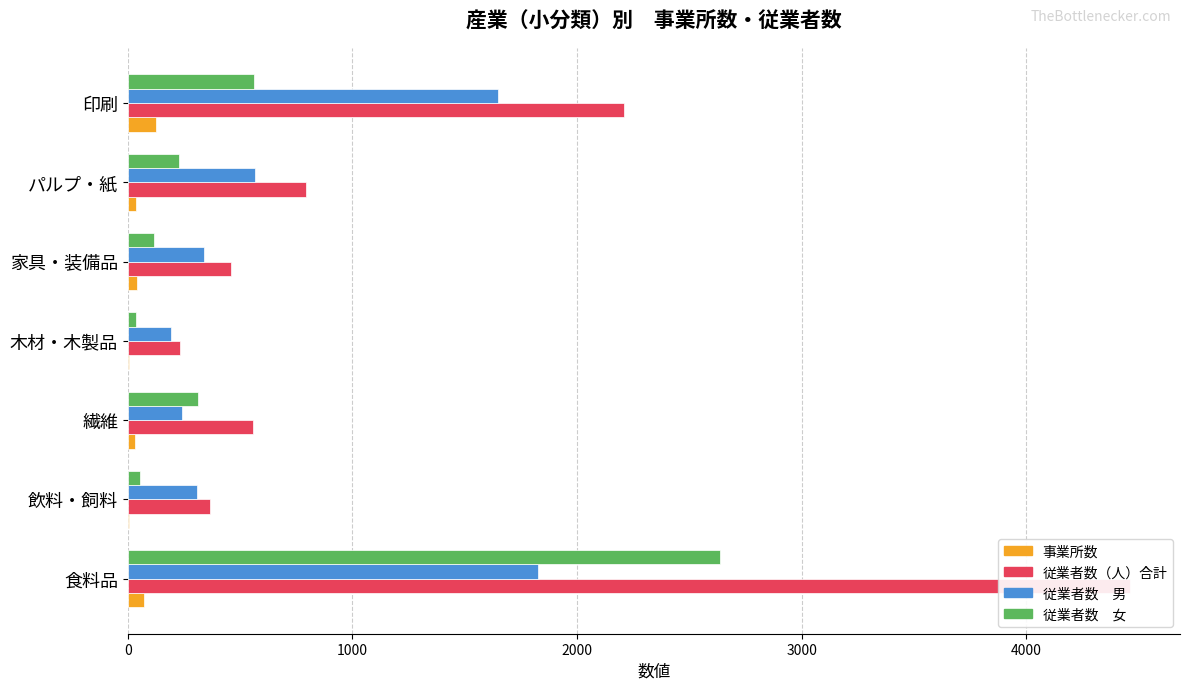

Reading right to left, what are all the values shown in this chart?

事業所数: 126	38	42	4	30	7	72
従業者数（人）合計: 2211	795	457	230	556	365	4461
従業者数　男: 1648	566	341	193	243	309	1825
従業者数　女: 563	229	116	37	313	56	2636